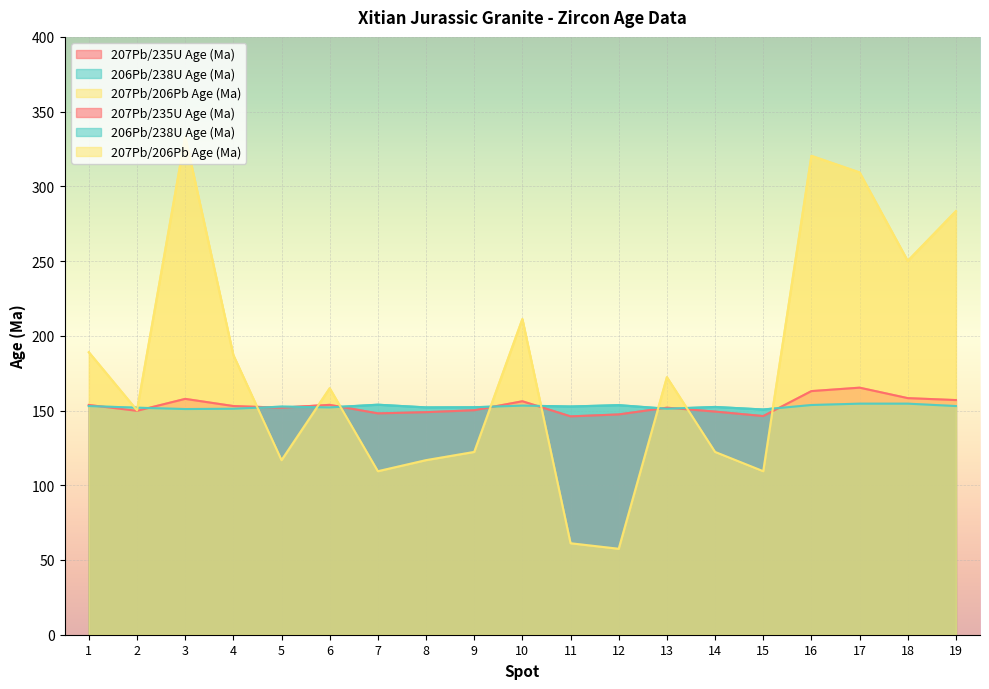

Where is the first local minimum for 207Pb/235U Age (Ma)?

2